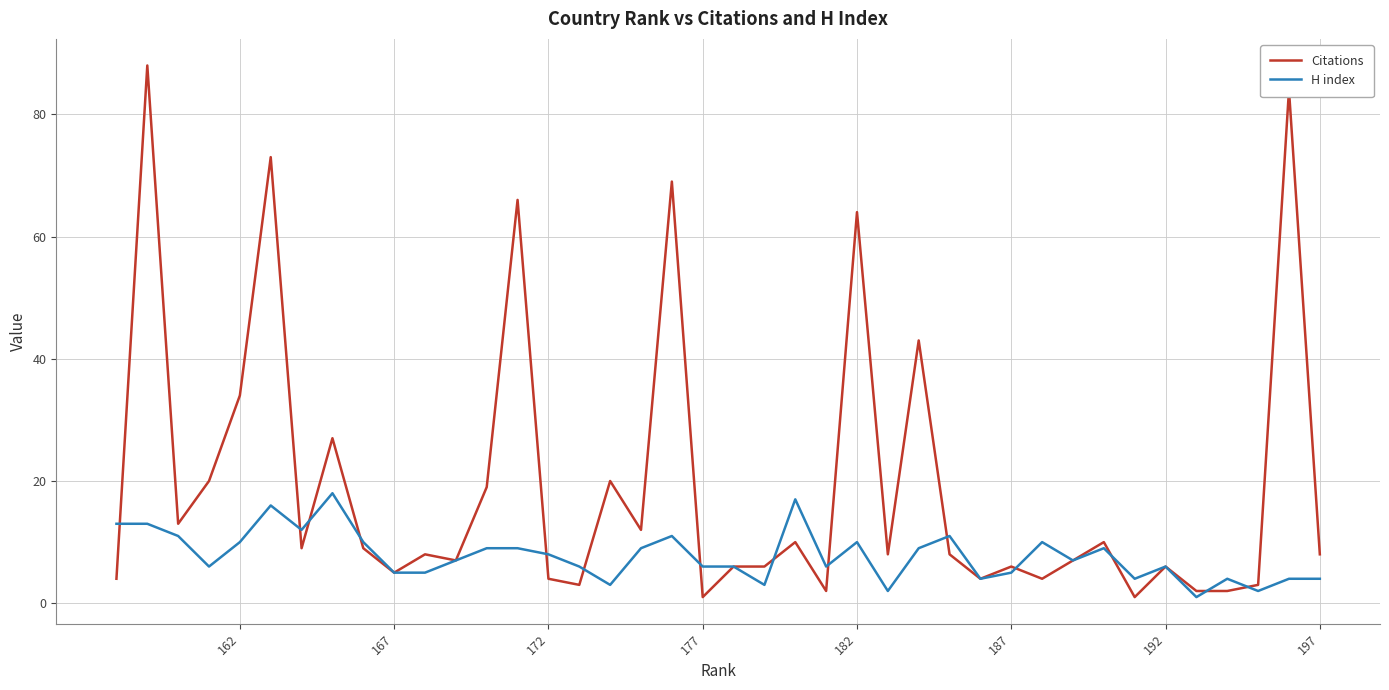

How many values in the Citations series exceed 8?

18